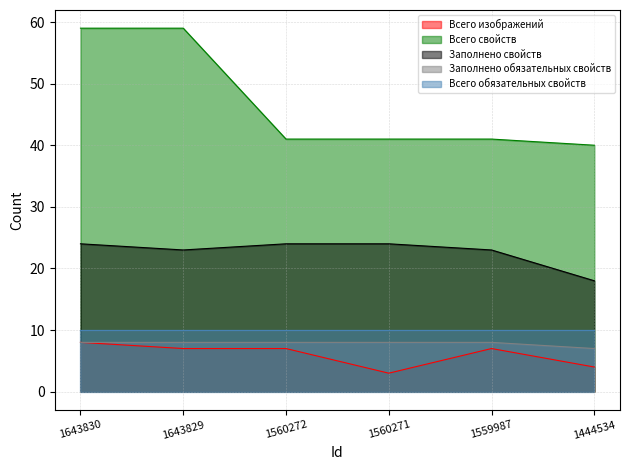

Is the value of Заполнено свойств at 1643830 greater than the value of Всего свойств at 1444534?

No